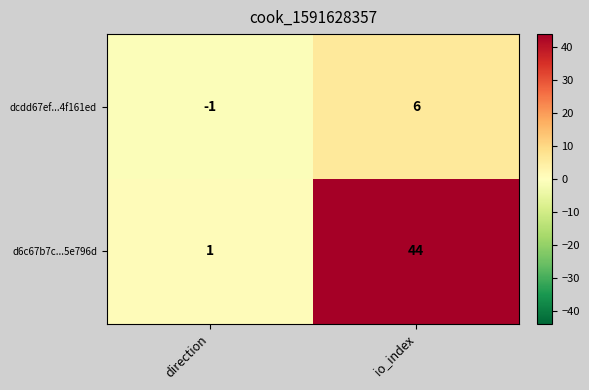

What is the sum of all dcdd67ef...4f161ed values?

5